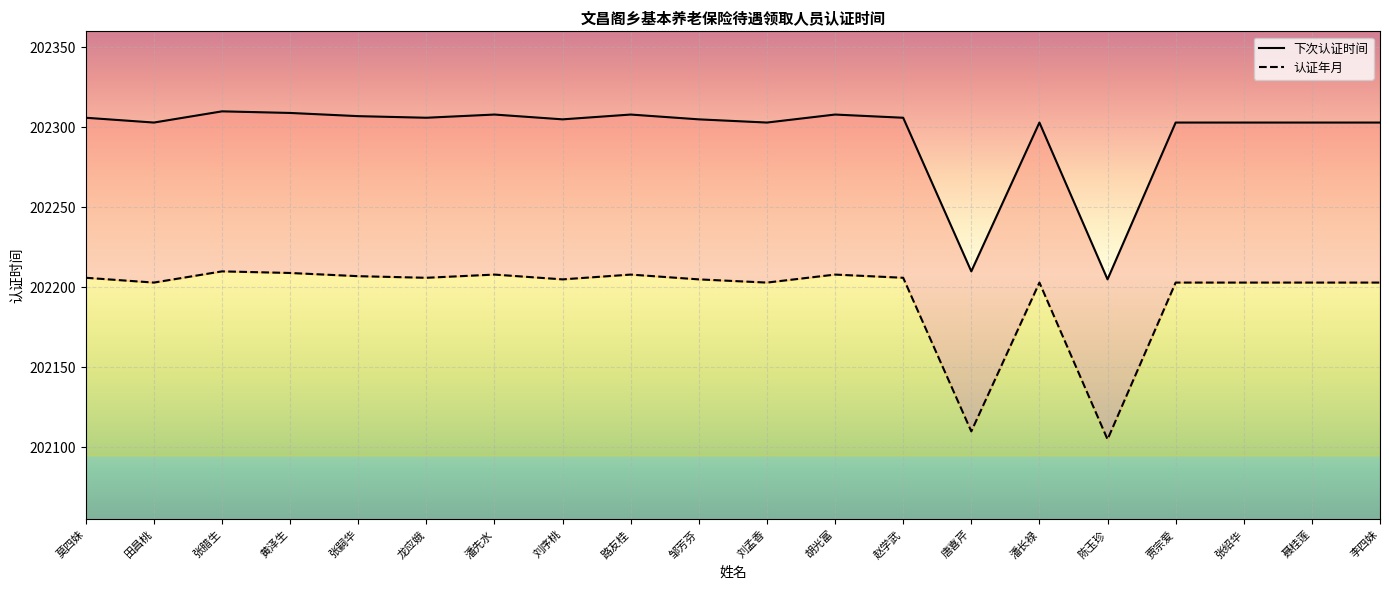

What is the label of the 16th point from the right?

张嗣华